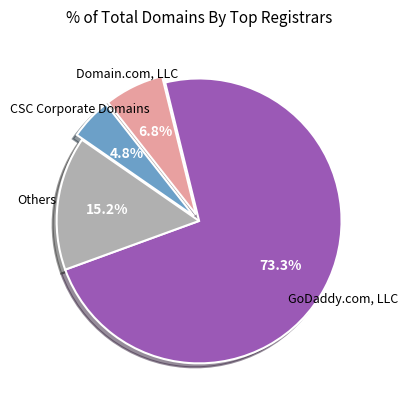

Is there any slice that represents more than half of the pie?

Yes